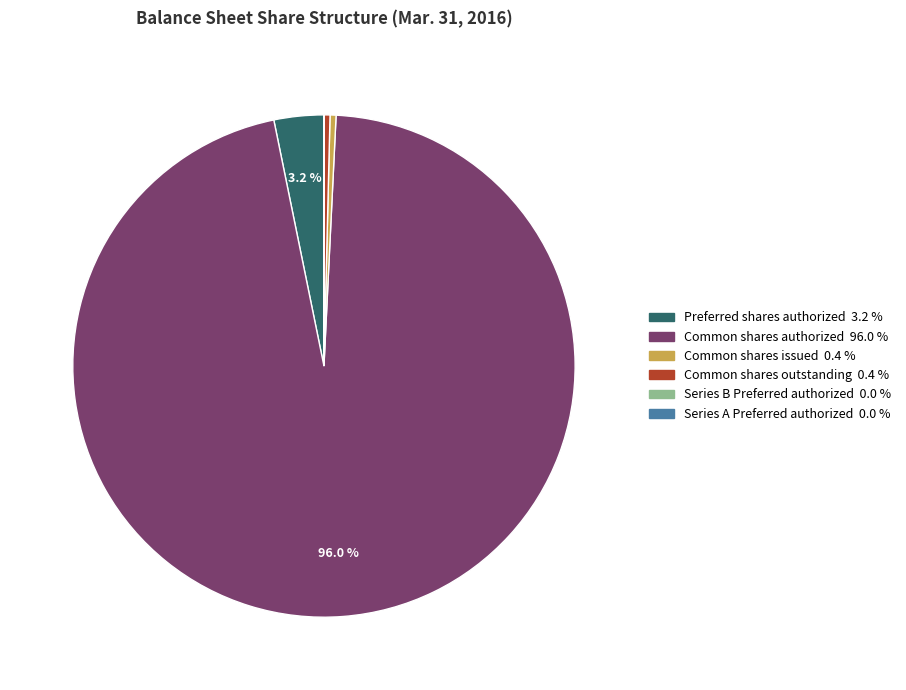

Which slice is the largest?

Common shares authorized